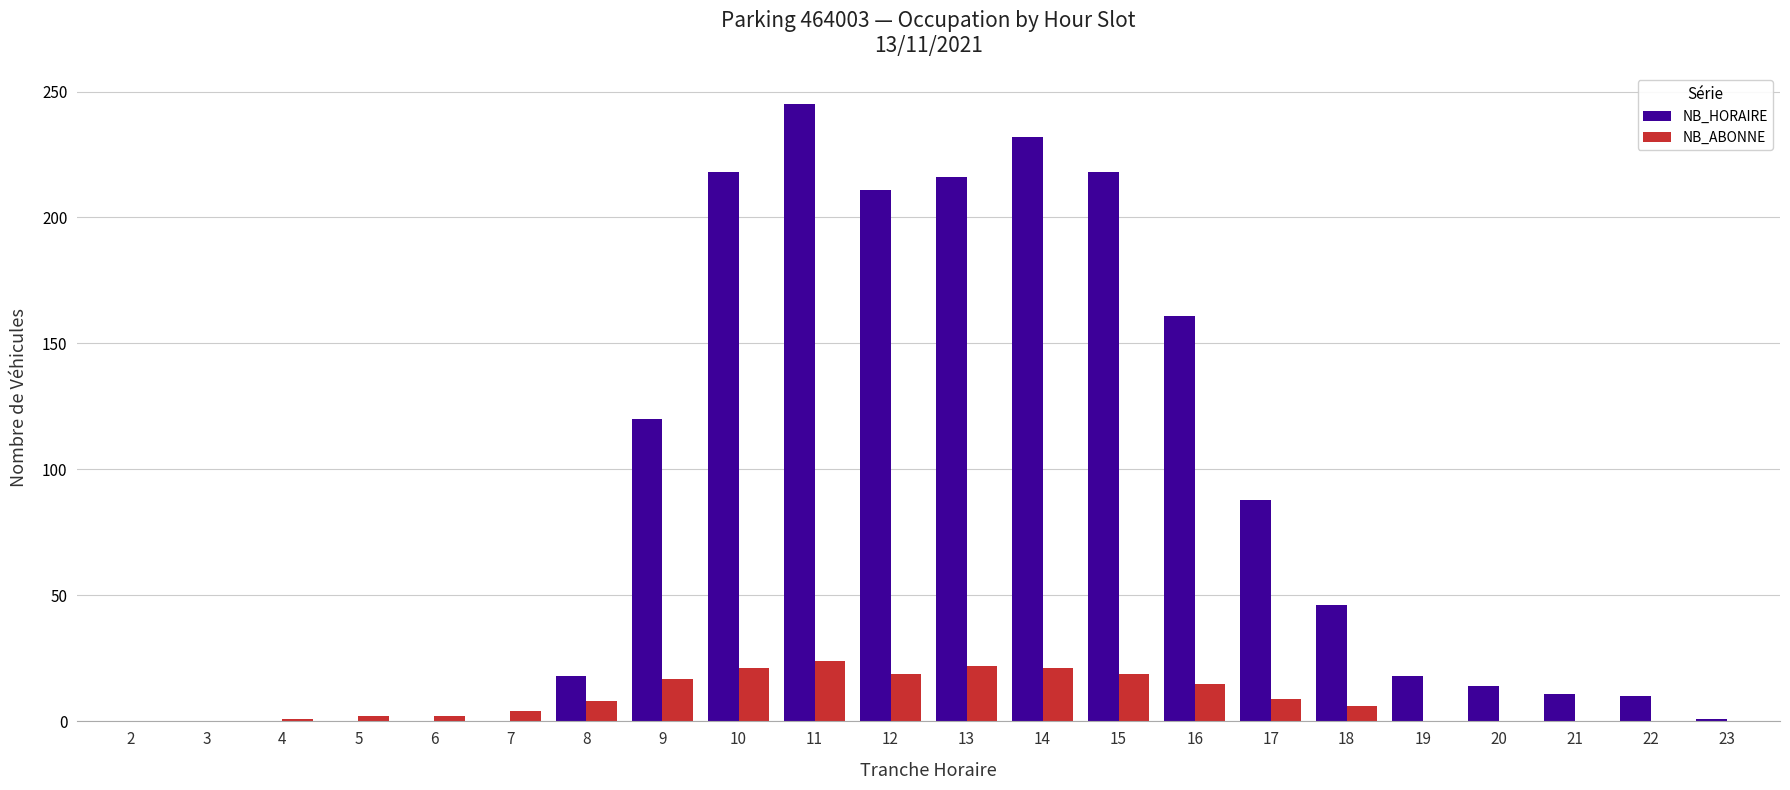

Is it true that NB_HORAIRE equals 57 at 17?

False